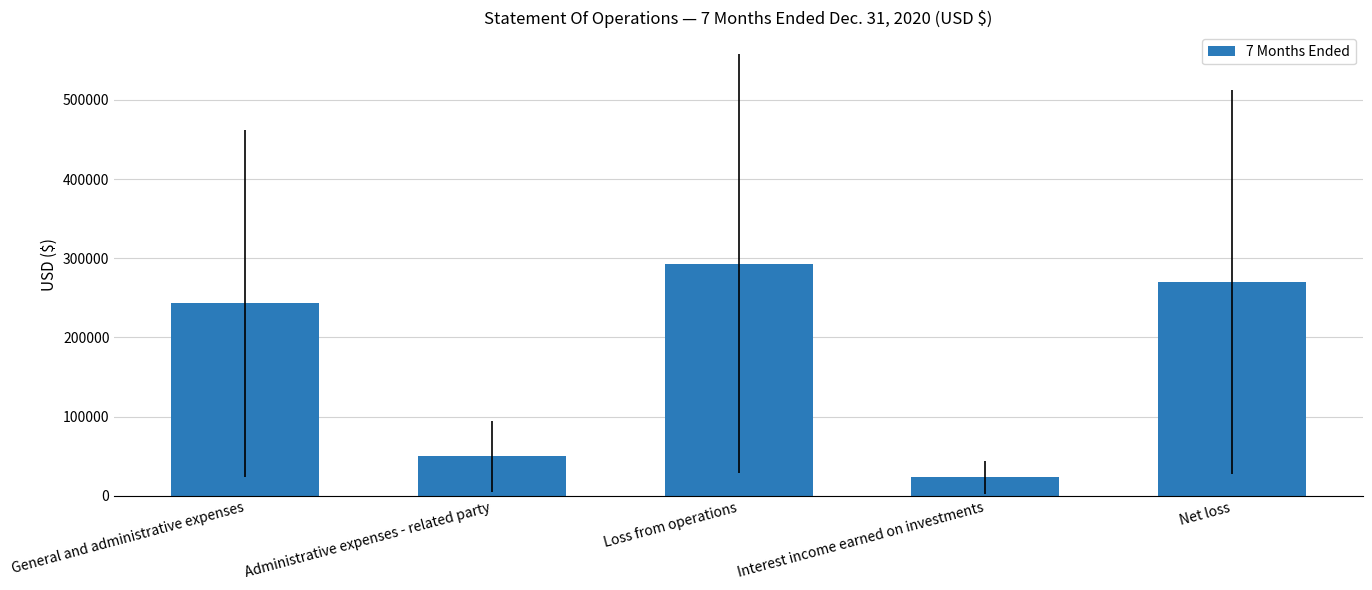

What is the average value?

176023